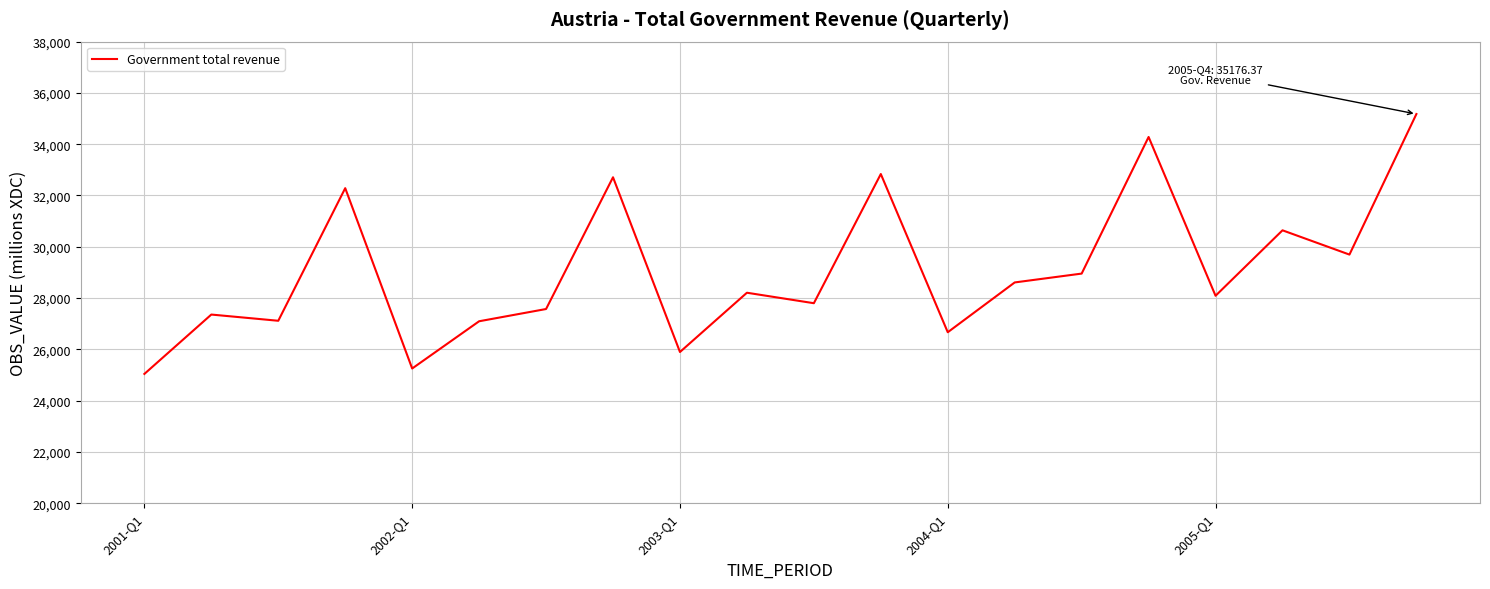

What is the minimum value shown in the chart?

25039.8